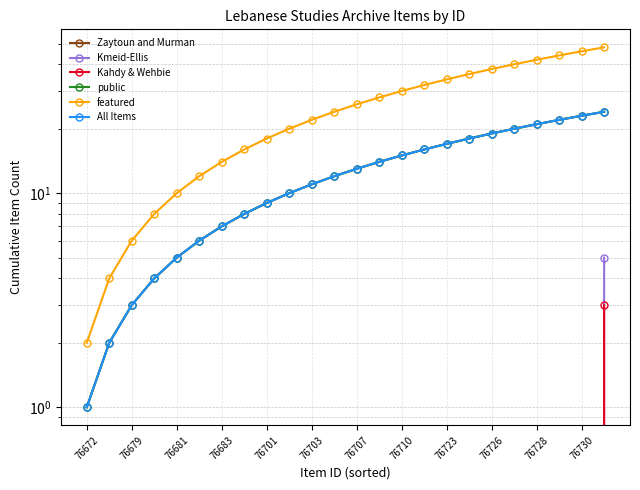

What is the label of the 1st point from the left?

76672